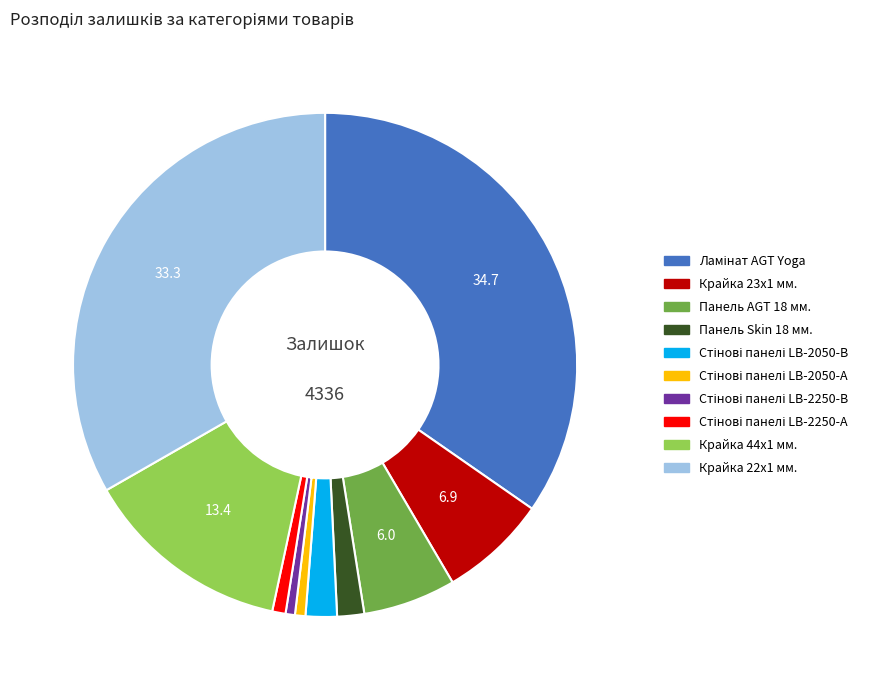

Is there a majority slice in this chart?

No